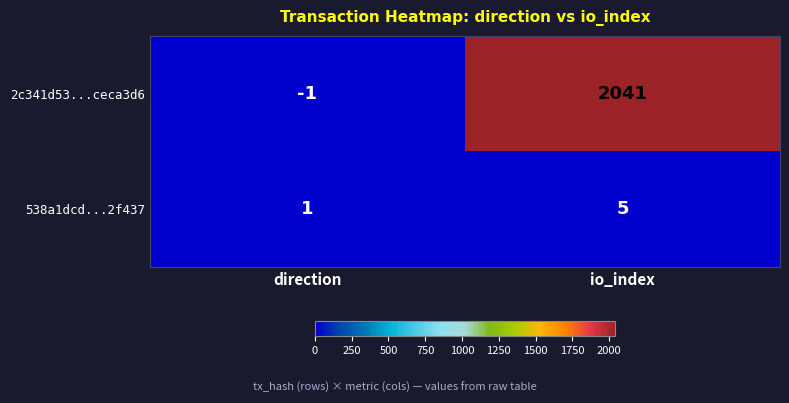

Rank the series by their maximum value, from highest to lowest.

2c341d53...ceca3d6, 538a1dcd...2f437